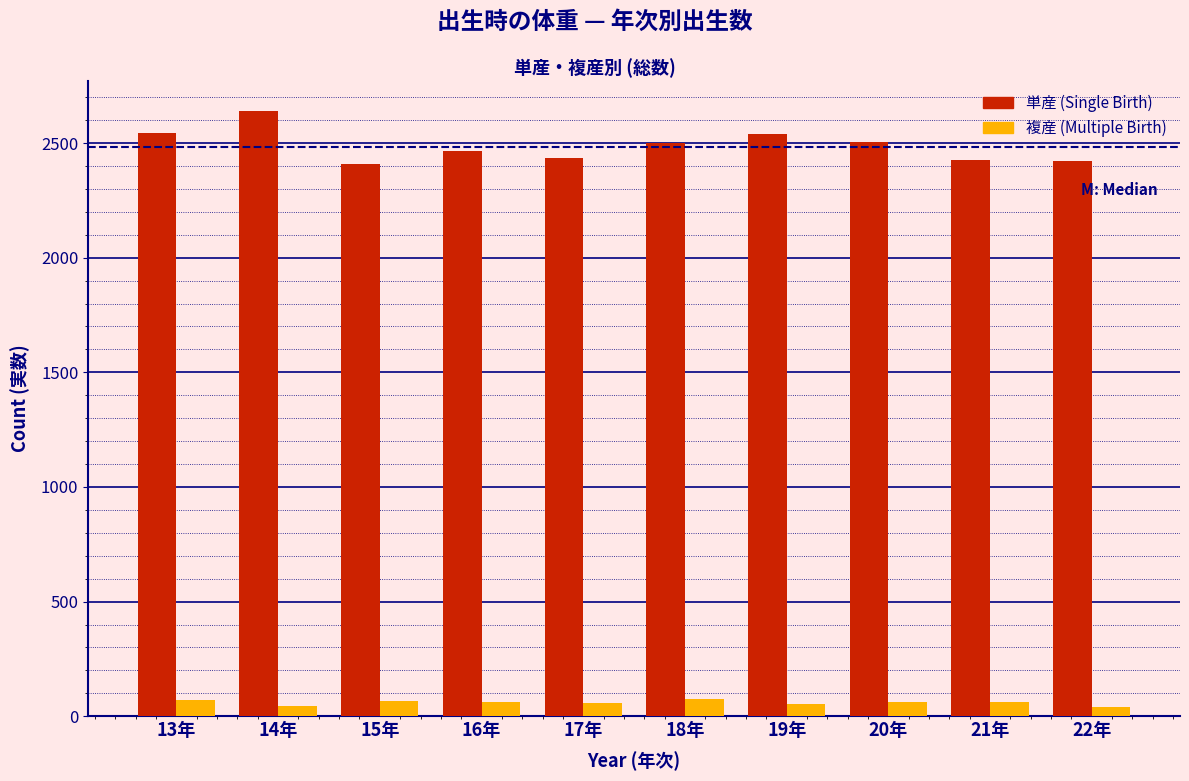

What is the highest value of the 複産 (Multiple Birth) series?

75